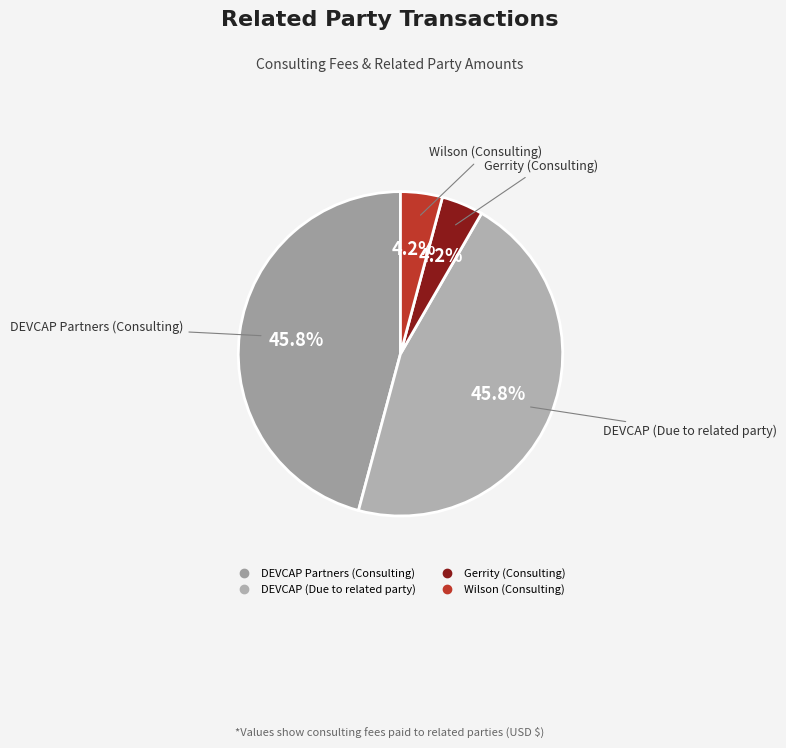

To the nearest percent, what percentage of the pie is Gerrity (Consulting)?

4%